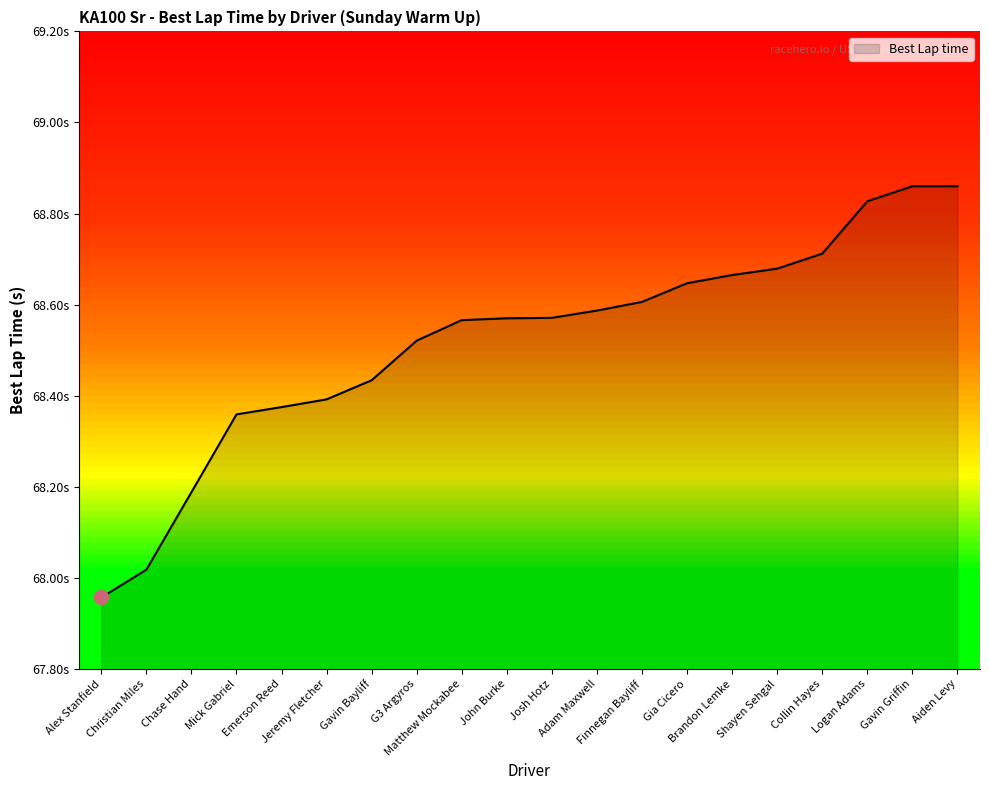

Does the chart display data point markers on the line(s)?

No